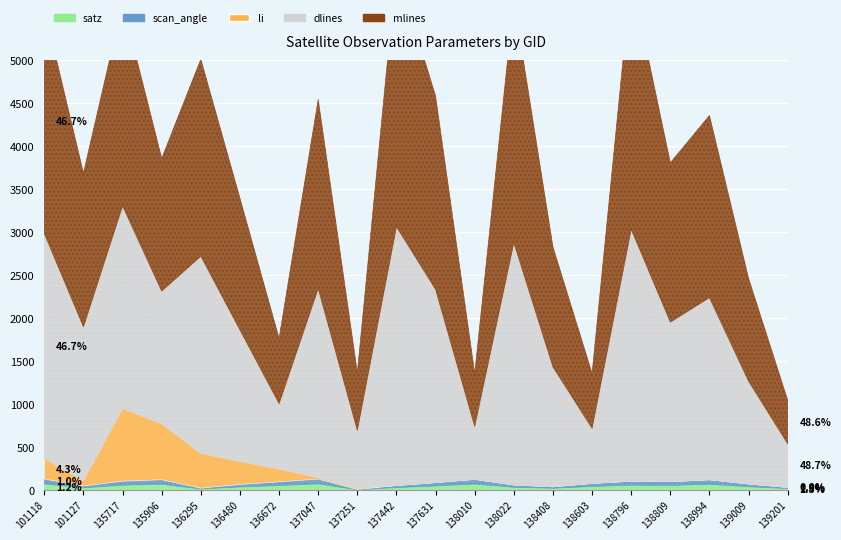

Is it true that mlines equals 358.1 at 101127?

False